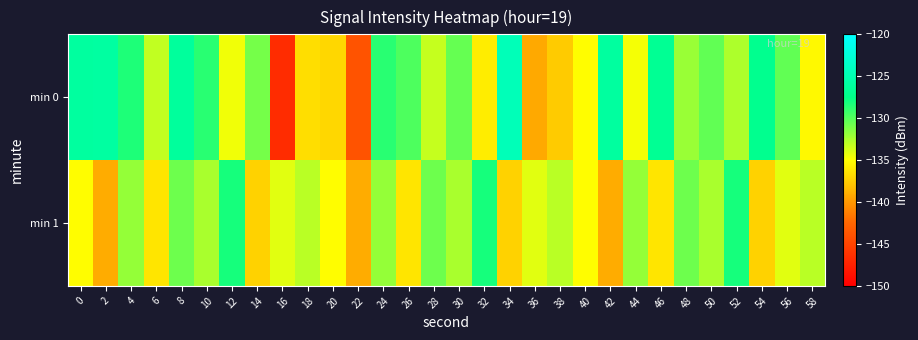

List the series in order of their peak value, lowest first.

min 1, min 0